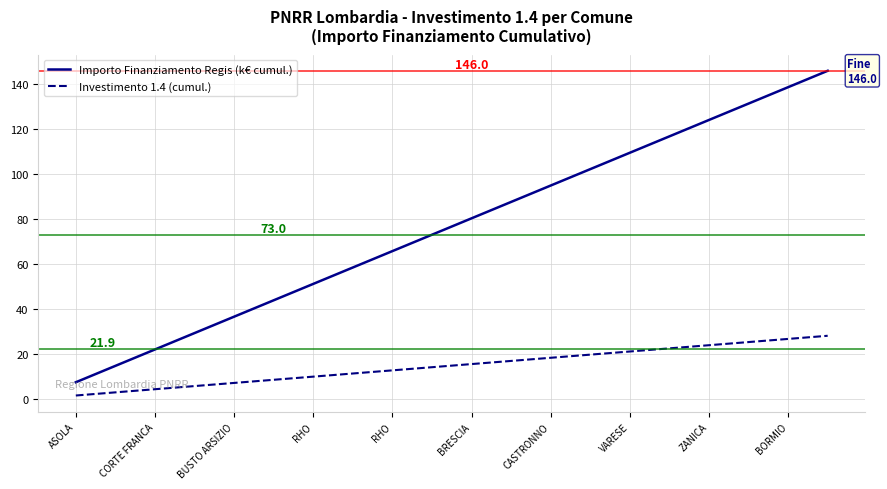

What is the lowest value of the Investimento 1.4 (cumul.) series?

1.4